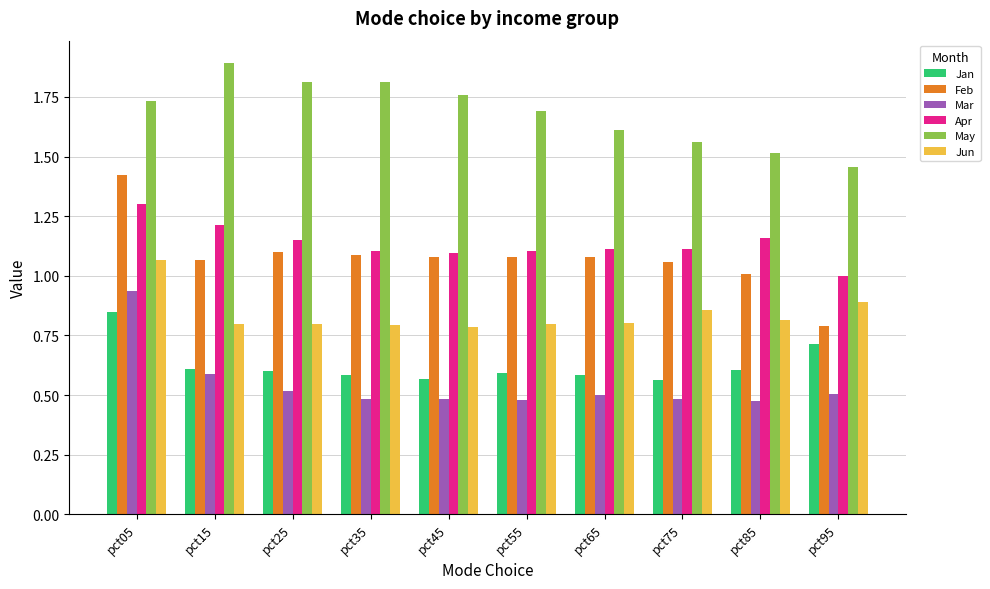

What is the total value across all series at pct95?

5.4